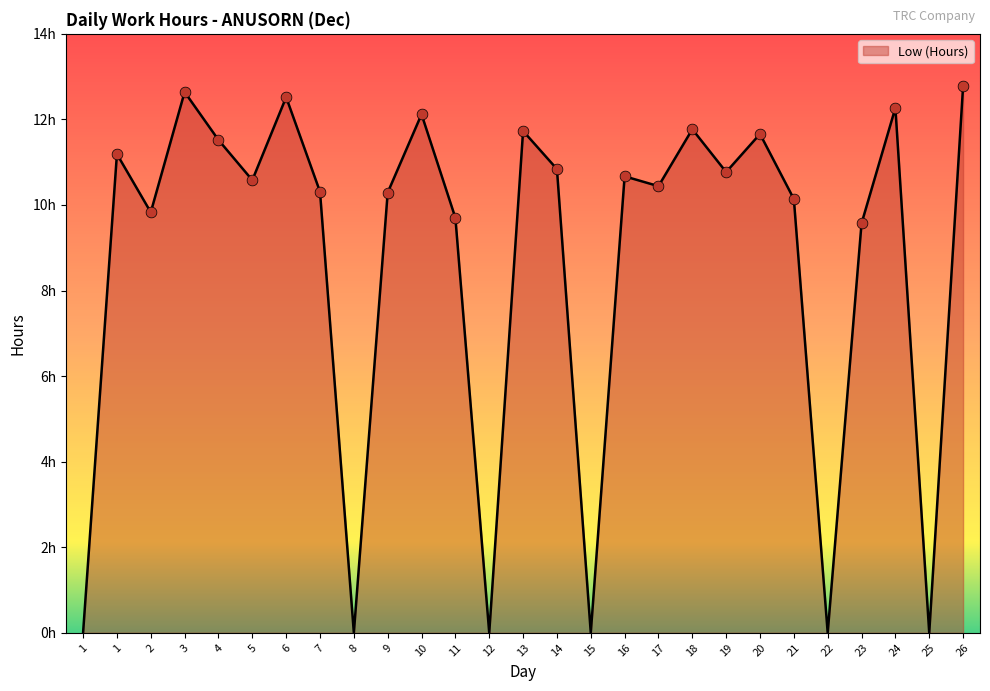

Between 24 and 4, which is larger?

24